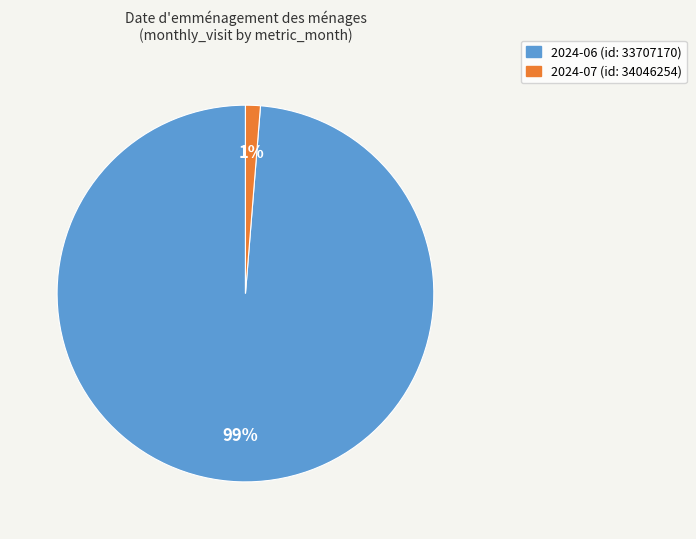

Do 2024-07 (id: 34046254) and 2024-06 (id: 33707170) together represent more than half of the pie?

Yes